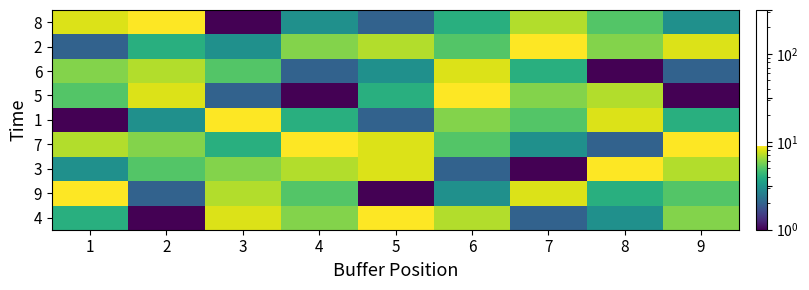

Reading left to right, transcribe all the data shown in this chart.

4: 1=4	2=1	3=8	4=6	5=9	6=7	7=2	8=3	9=6
9: 1=9	2=2	3=7	4=5	5=1	6=3	7=8	8=4	9=5
3: 1=3	2=5	3=6	4=7	5=8	6=2	7=1	8=9	9=7
7: 1=7	2=6	3=4	4=9	5=8	6=5	7=3	8=2	9=9
1: 1=1	2=3	3=9	4=4	5=2	6=6	7=5	8=8	9=4
5: 1=5	2=8	3=2	4=1	5=4	6=9	7=6	8=7	9=1
6: 1=6	2=7	3=5	4=2	5=3	6=8	7=4	8=1	9=2
2: 1=2	2=4	3=3	4=6	5=7	6=5	7=9	8=6	9=8
8: 1=8	2=9	3=1	4=3	5=2	6=4	7=7	8=5	9=3